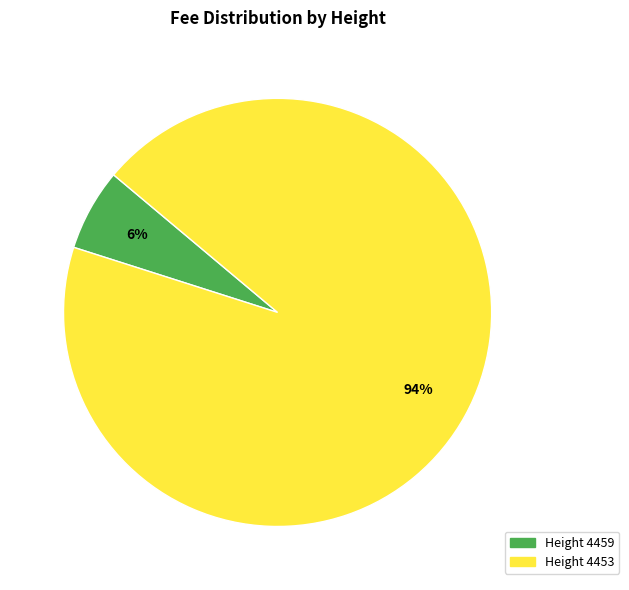

What percentage is the Height 4453 slice, to the nearest percent?

94%